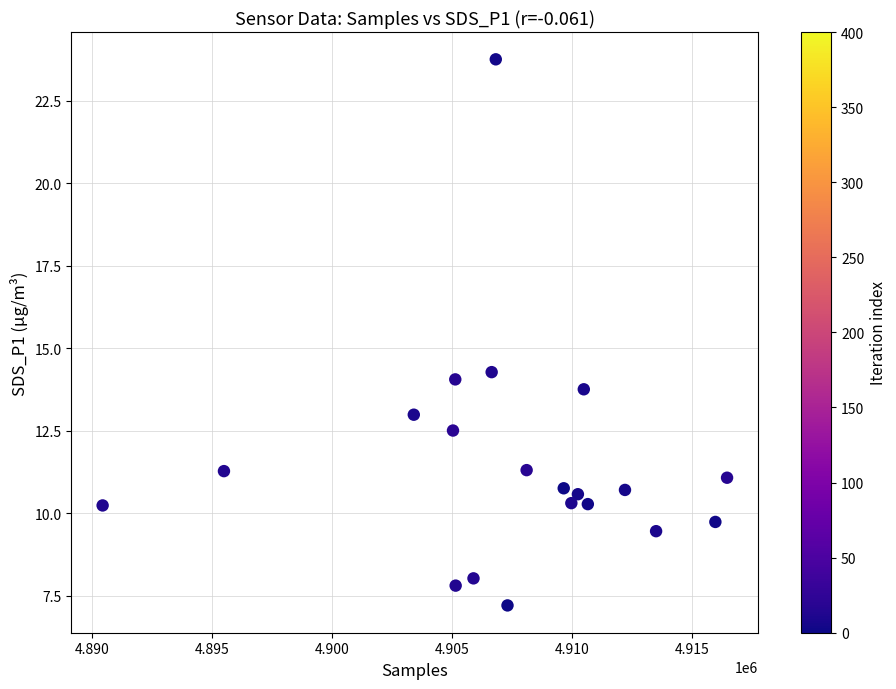

What is the range of X values (max minus min)?

26017.0